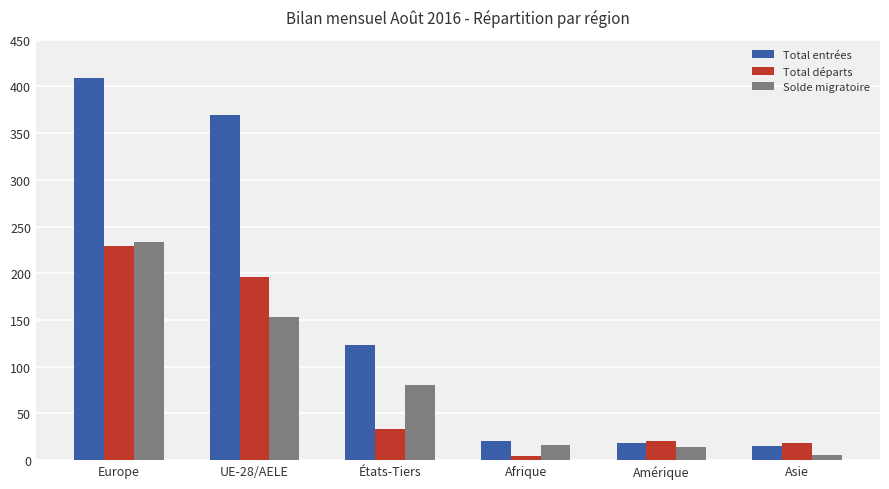

Rank the series at UE-28/AELE from lowest to highest value.

Solde migratoire, Total départs, Total entrées